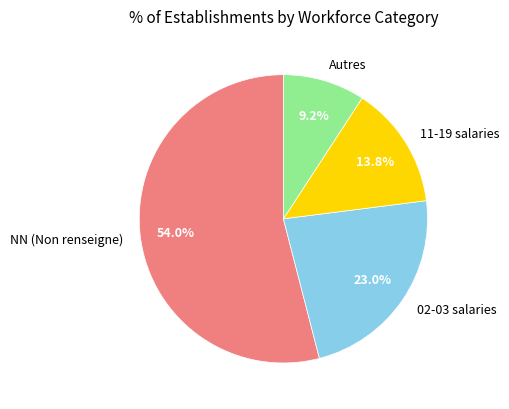

Is there a majority slice in this chart?

Yes